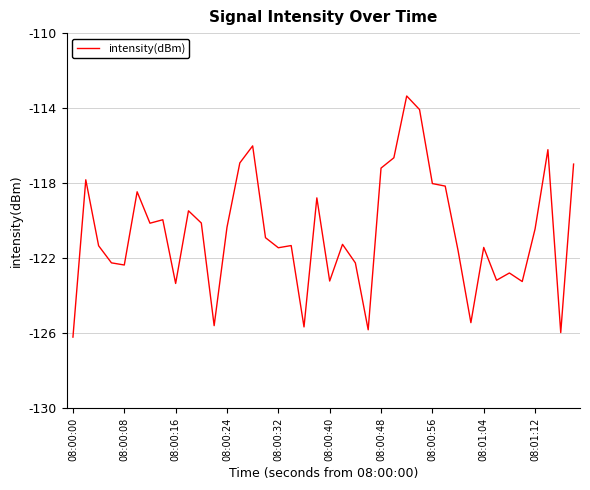

What is the maximum value shown in the chart?

-113.4